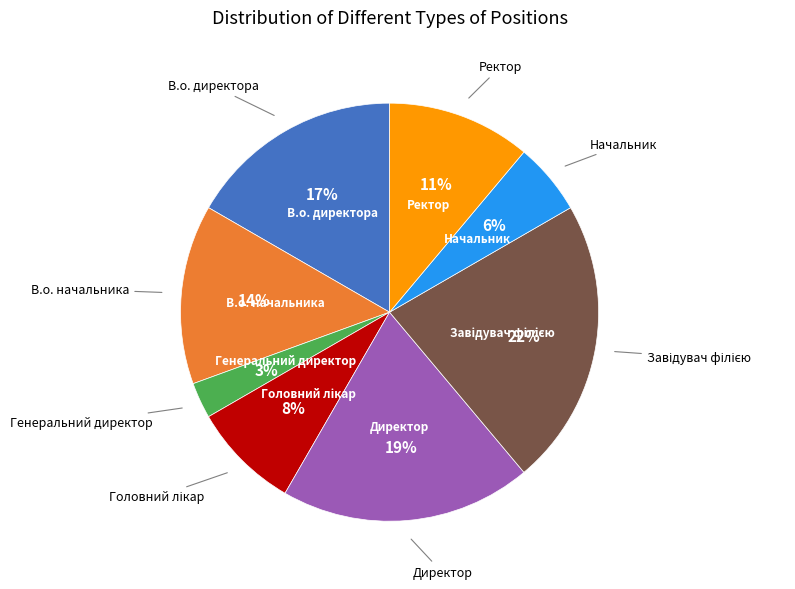

Is there a majority slice in this chart?

No